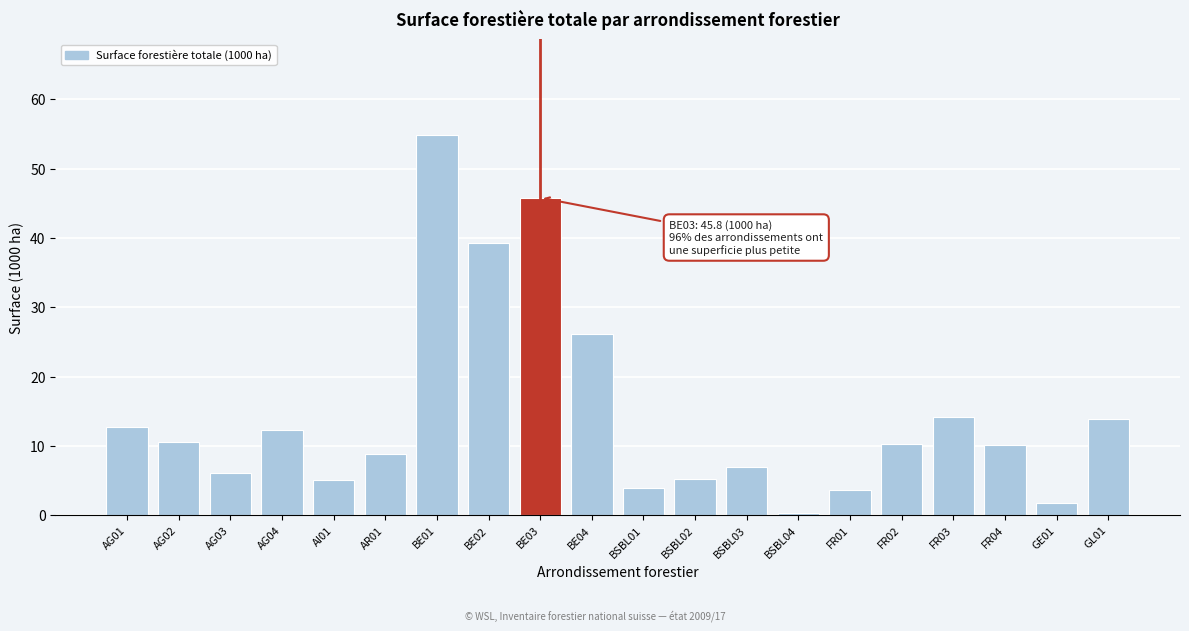

At which label is the value closest to 27?

BE04